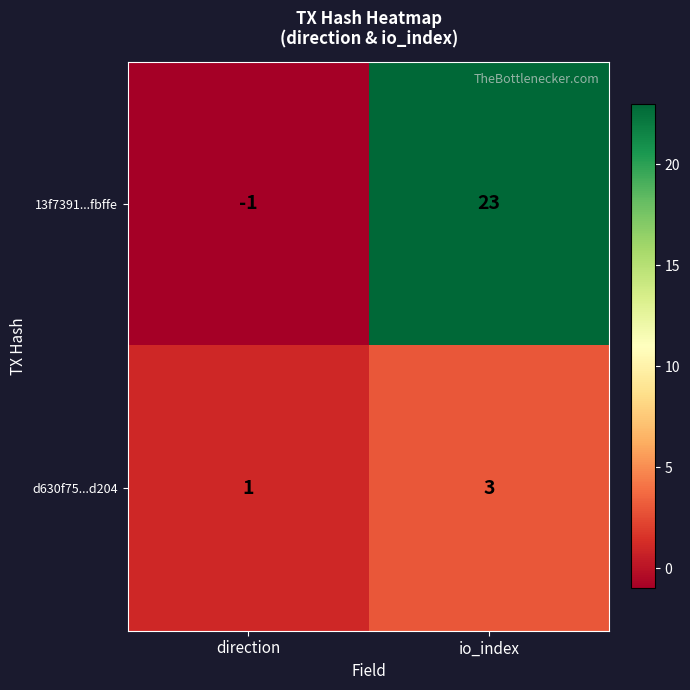

Which series has the largest range (max minus min)?

13f7391...fbffe